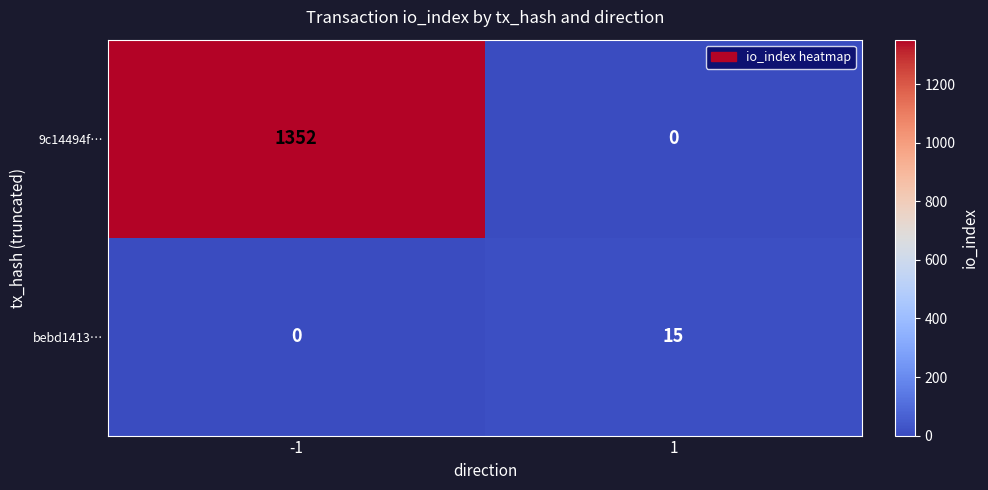

What is the approximate value of bebd1413… at 1, to the nearest 10?

20